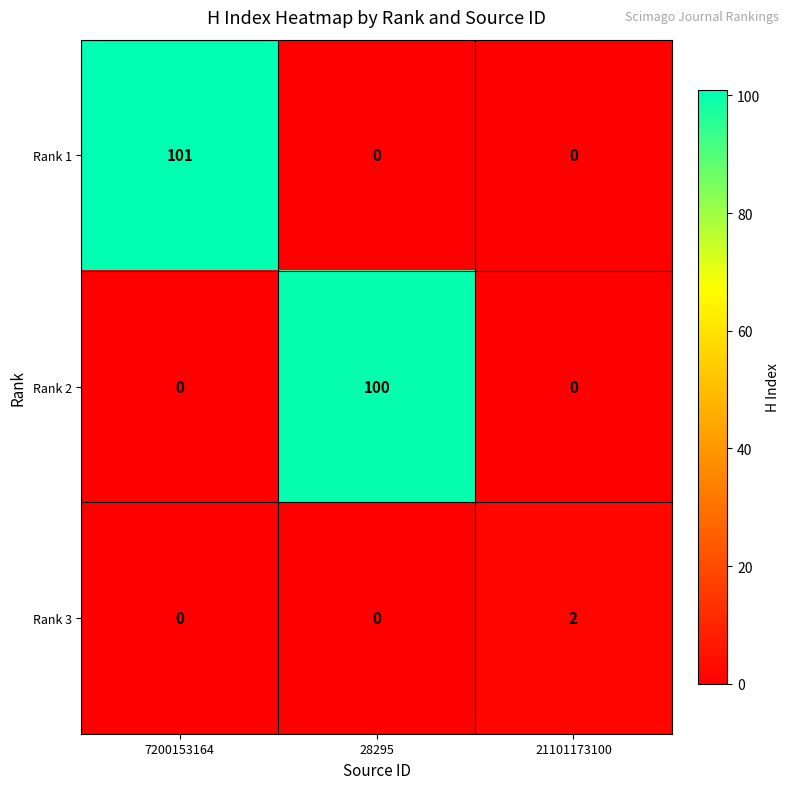

What is the average value of the Rank 2 series?

33